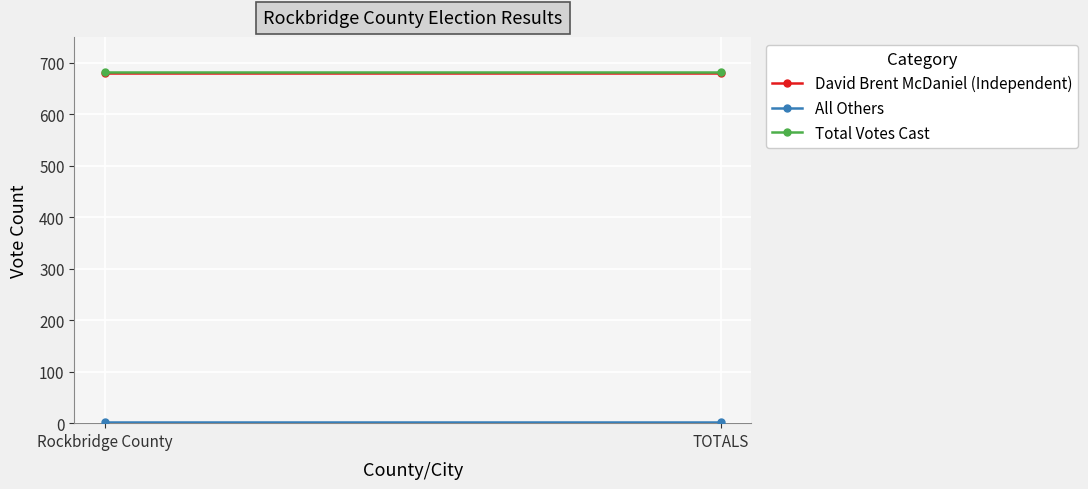

What value does the Total Votes Cast series have at Rockbridge County?

682